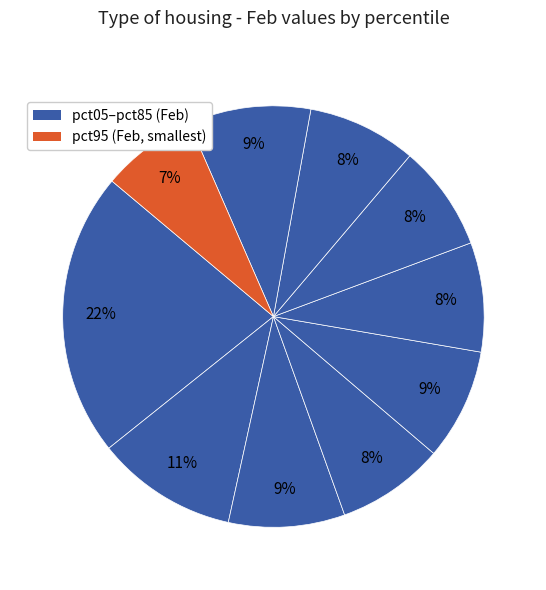

Which category has the biggest portion of the pie?

pct05